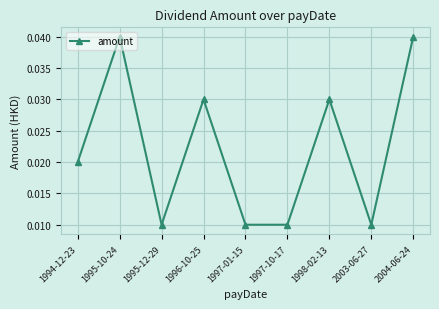

What position from the left is 2003-06-27?

8